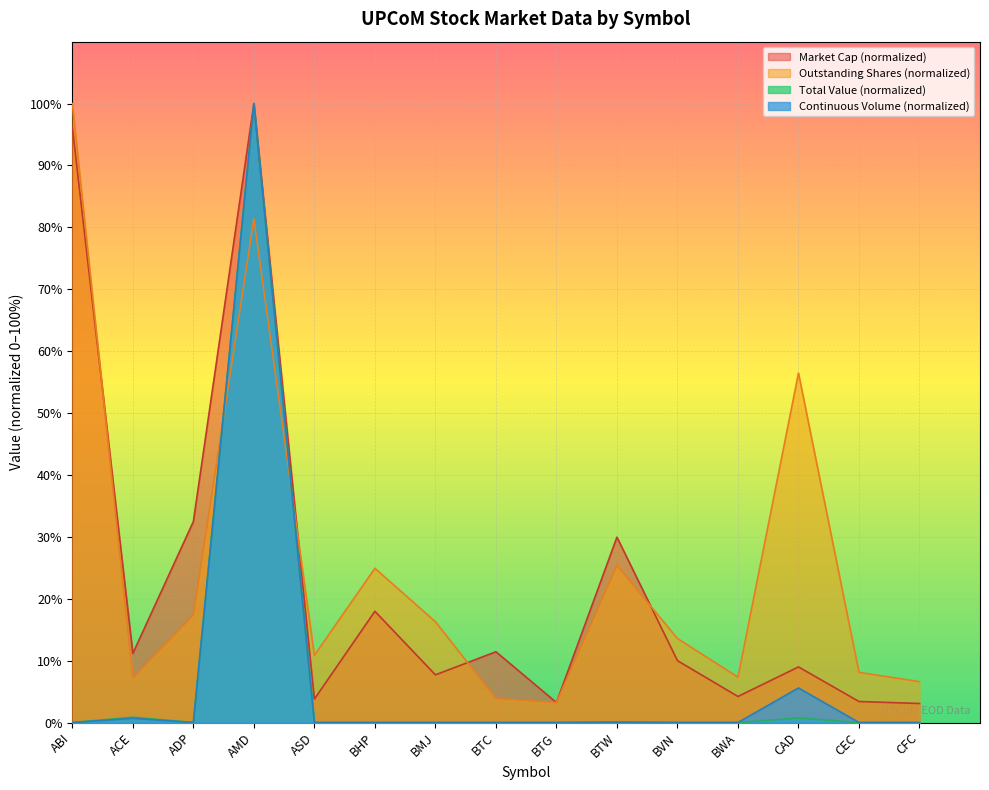

At how many categories does at least one series exceed 0?

15